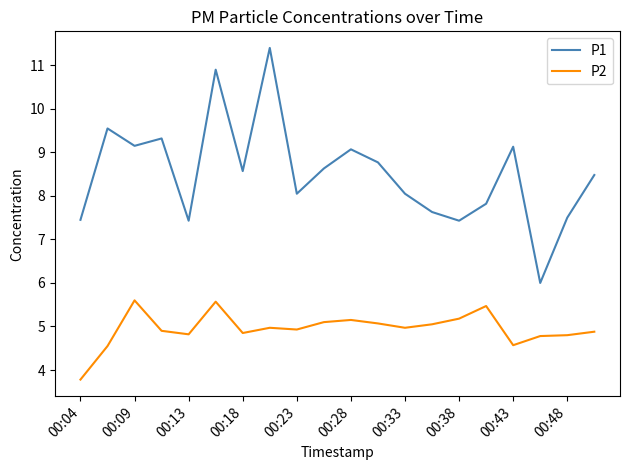

Does the chart have visible grid lines?

No